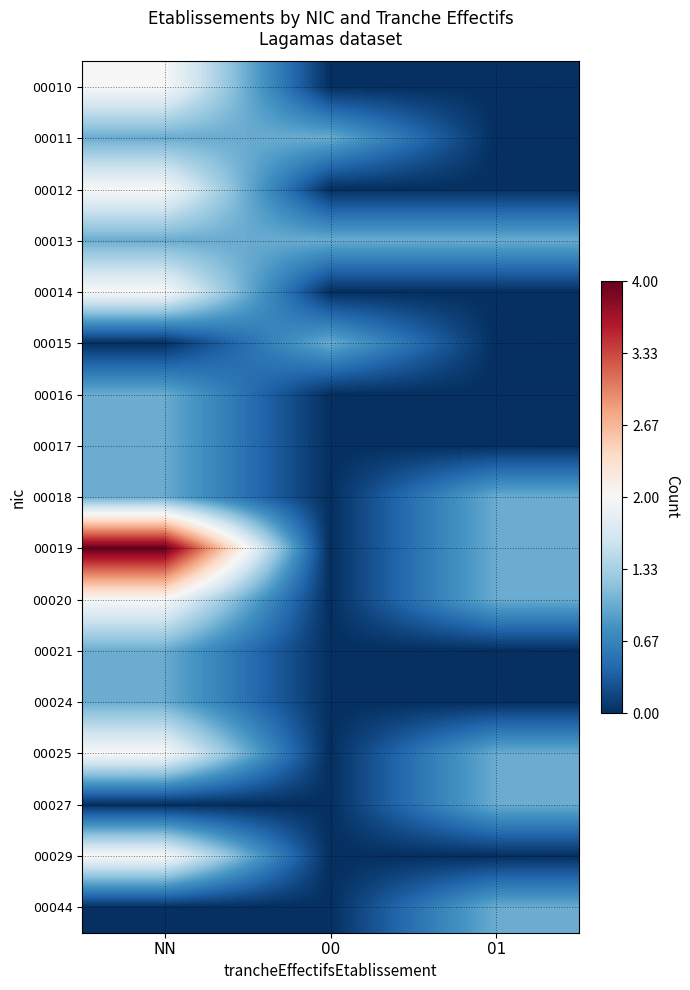

Reading left to right, transcribe all the data shown in this chart.

00010: NN=2	00=0	01=0
00011: NN=1	00=1	01=0
00012: NN=2	00=0	01=0
00013: NN=1	00=1	01=1
00014: NN=2	00=0	01=0
00015: NN=0	00=1	01=0
00016: NN=1	00=0	01=0
00017: NN=1	00=0	01=0
00018: NN=1	00=0	01=1
00019: NN=4	00=0	01=1
00020: NN=2	00=0	01=1
00021: NN=1	00=0	01=0
00024: NN=1	00=0	01=0
00025: NN=2	00=0	01=1
00027: NN=0	00=0	01=1
00029: NN=2	00=0	01=0
00044: NN=0	00=0	01=1